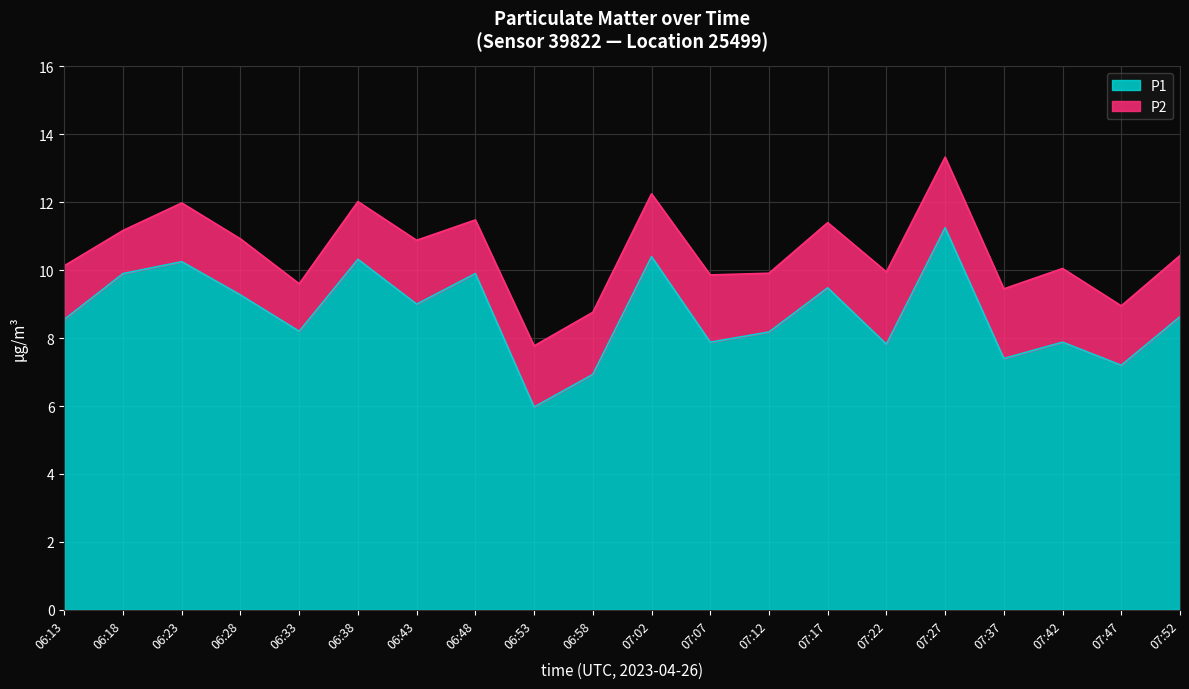

What position from the right is 06:33?

16